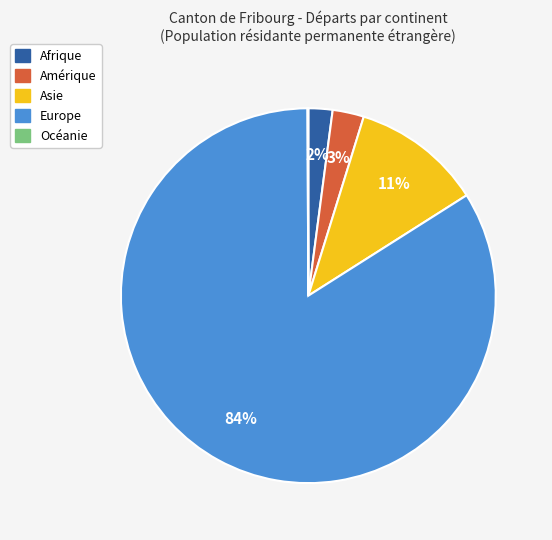

Which slice represents more than half of the pie?

Europe